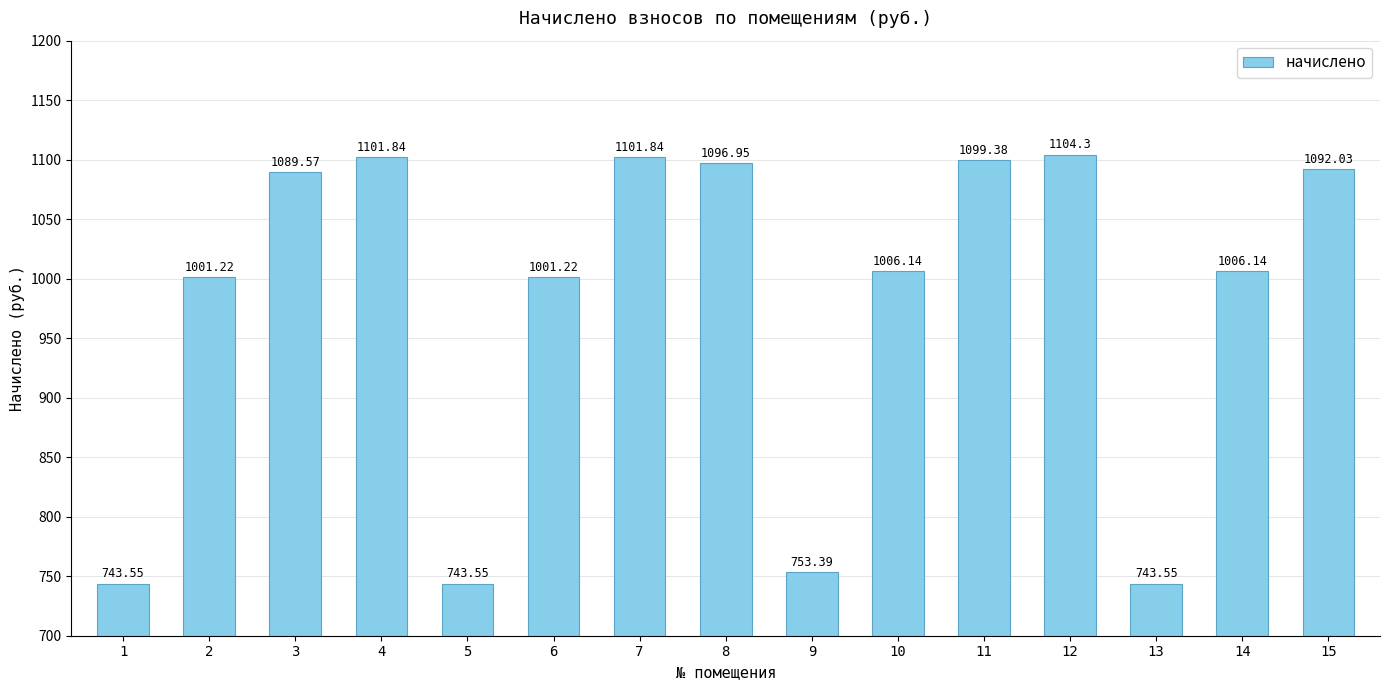

Between 11 and 14, which is larger?

11